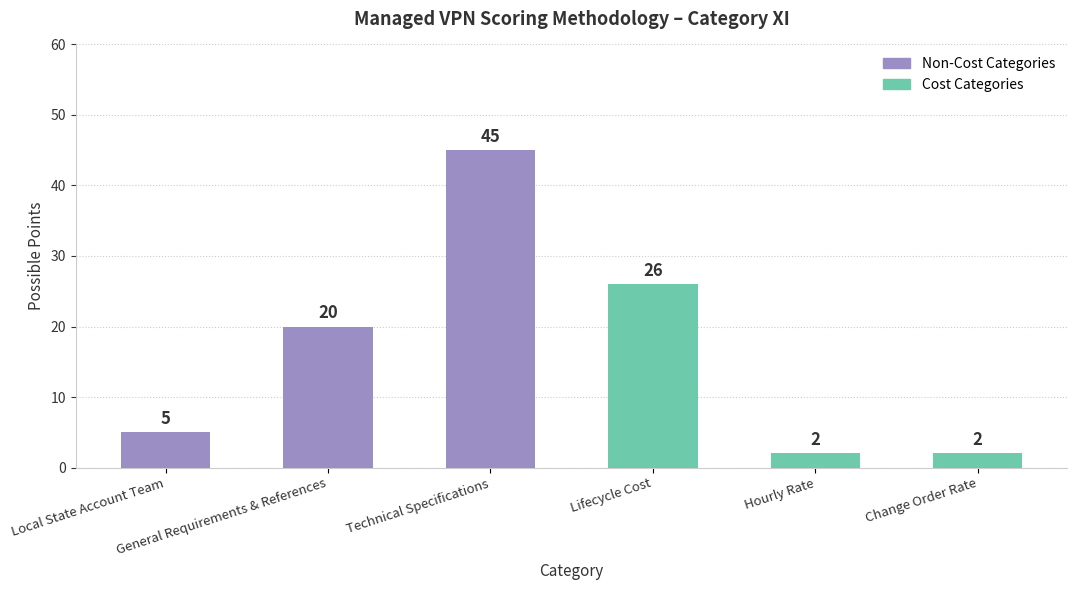

What is the change in value from Local State Account Team to Lifecycle Cost?

+21